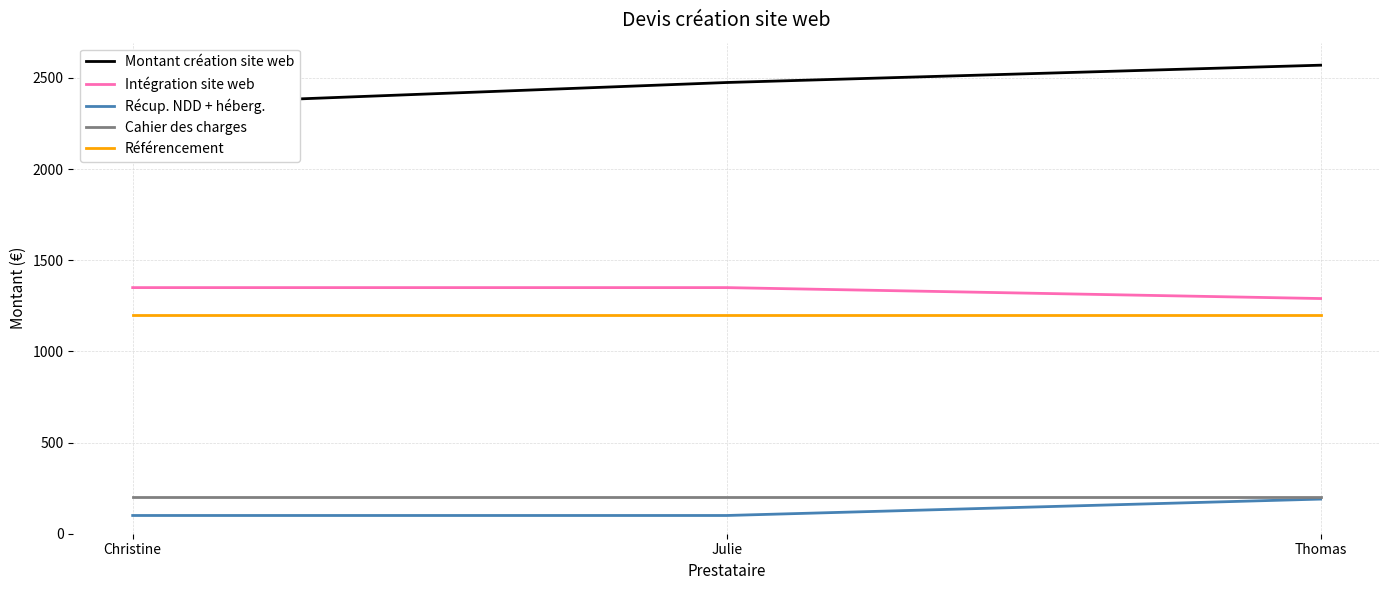

Reading left to right, list all the values displayed in this chart.

Montant création site web: Christine=2350	Julie=2475	Thomas=2570
Intégration site web: Christine=1350	Julie=1350	Thomas=1290
Récup. NDD + héberg.: Christine=100	Julie=100	Thomas=190
Cahier des charges: Christine=200	Julie=200	Thomas=200
Référencement: Christine=1200	Julie=1200	Thomas=1200